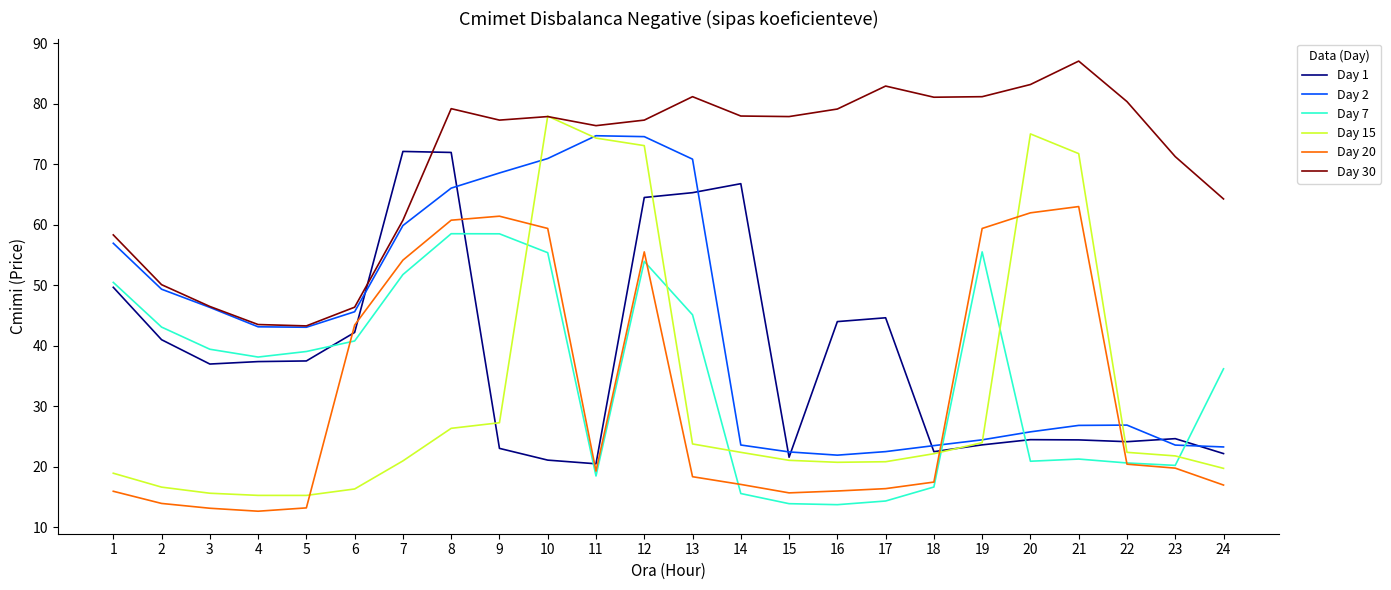

Is it true that Day 7 equals 24.4 at 18?

False